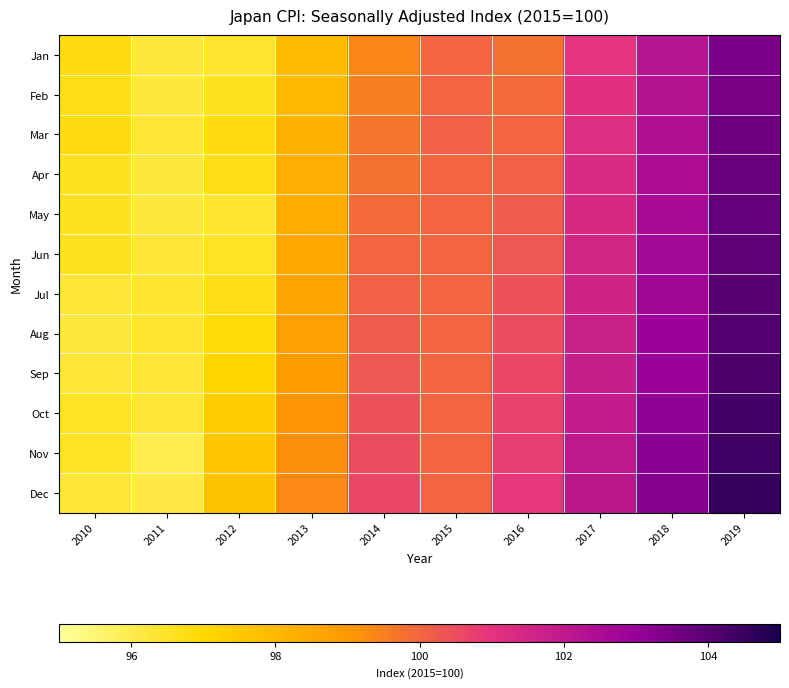

How many series are shown in this chart?

12